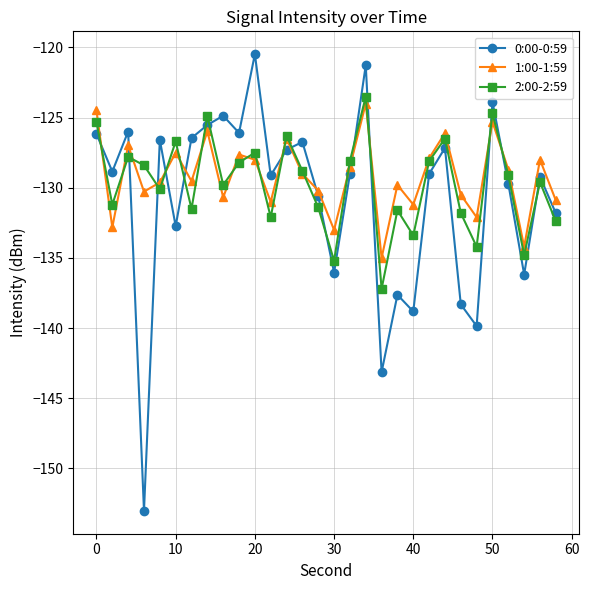

Which series ends up on top after the final intersection of 0:00-0:59 and 1:00-1:59?

1:00-1:59